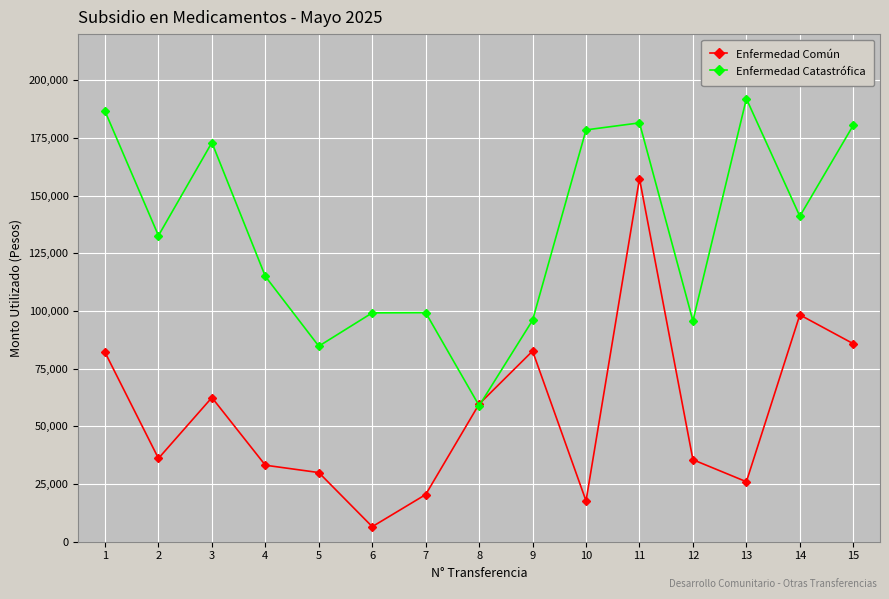

How many data points does each series have?

15